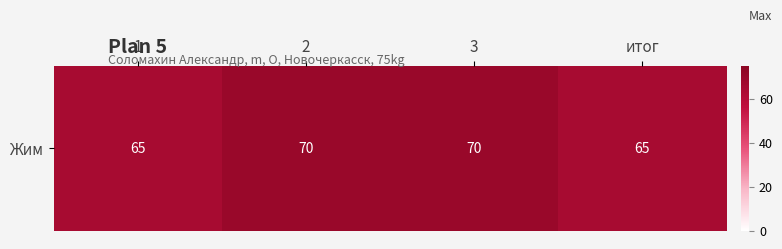

What is the change in value from 3 to итог?

-5